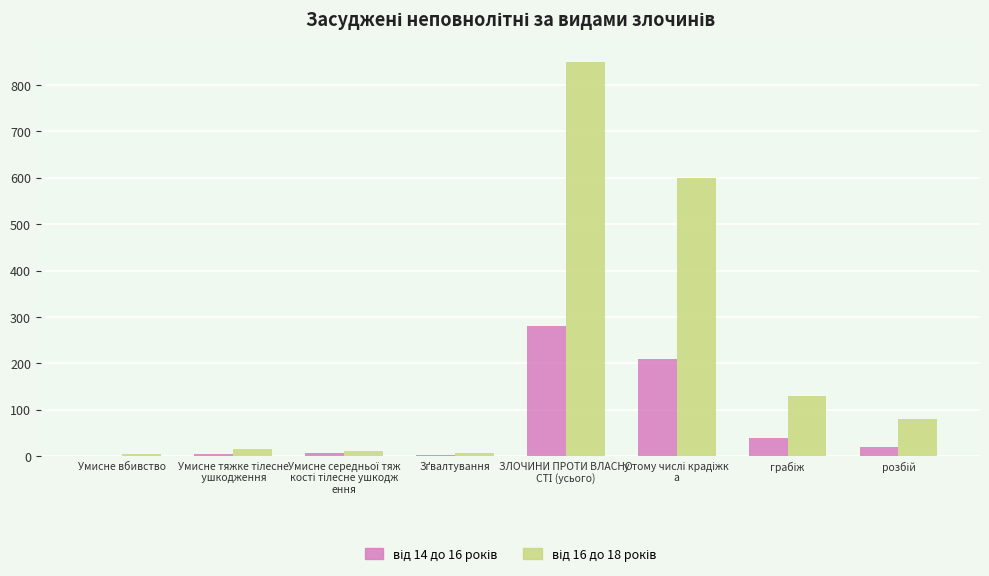

Reading right to left, extract all data points from this chart.

від 14 до 16 років: 20	40	210	280	3	6	5	1
від 16 до 18 років: 80	130	600	850	7	12	15	4